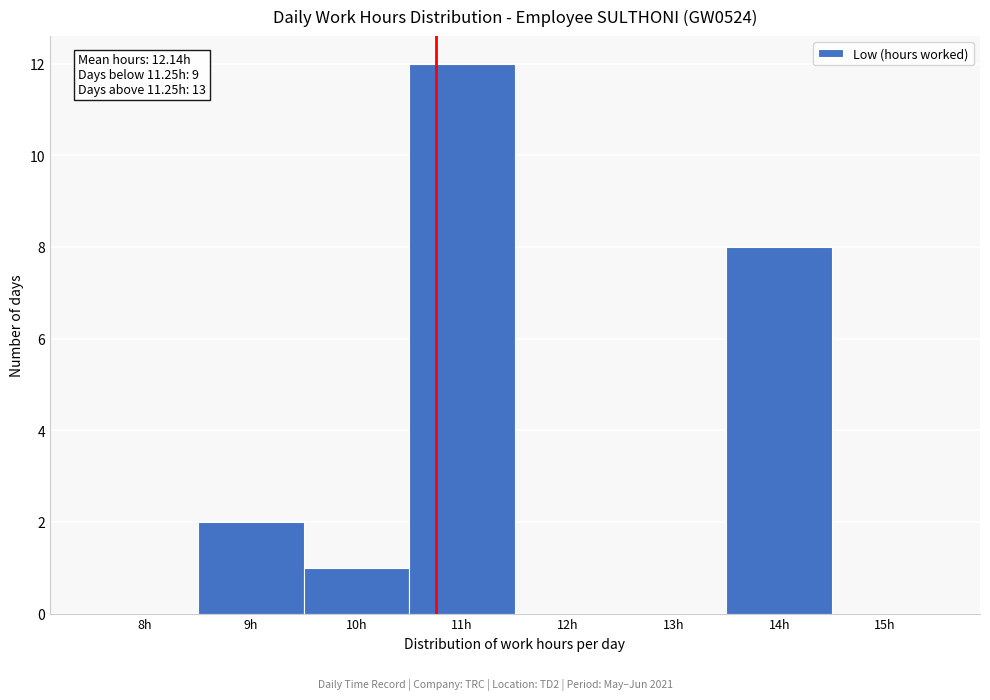

Reading left to right, extract all data points from this chart.

8h=0	9h=2	10h=1	11h=12	12h=0	13h=0	14h=8	15h=0